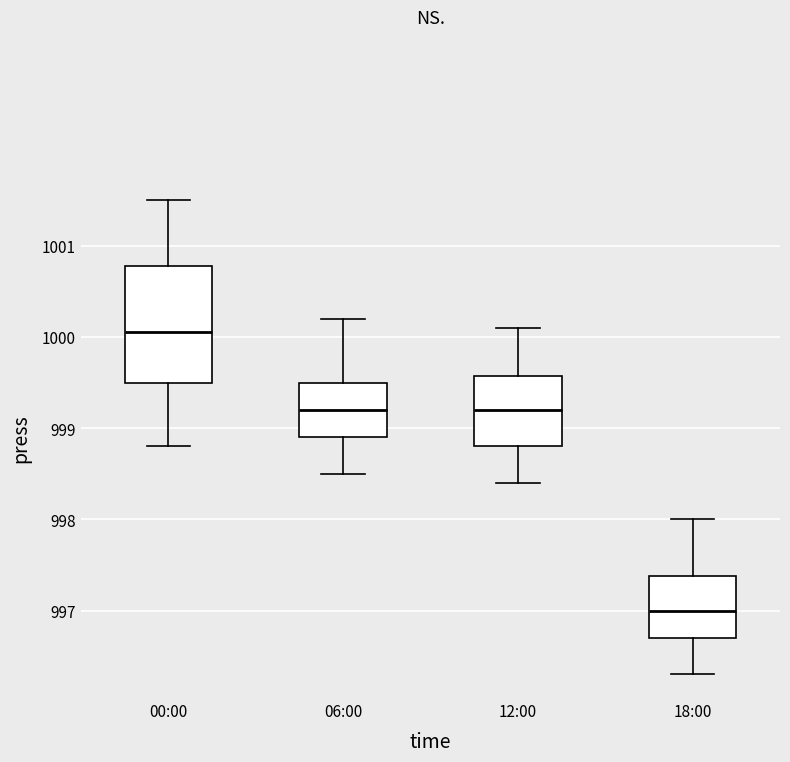

Reading left to right, transcribe this box plot: for each box, give where its median line is, the range the box spans, and where its two whiskers end, as read against the y-axis. The values are not printed on the chart, so give them approximately, as read against the axis.

00:00: median 1000.1, box 999.5 to 1000.8, whiskers 998.8 to 1001.5
06:00: median 999.2, box 998.9 to 999.5, whiskers 998.5 to 1000.2
12:00: median 999.2, box 998.8 to 999.6, whiskers 998.4 to 1000.1
18:00: median 997.0, box 996.7 to 997.4, whiskers 996.3 to 998.0